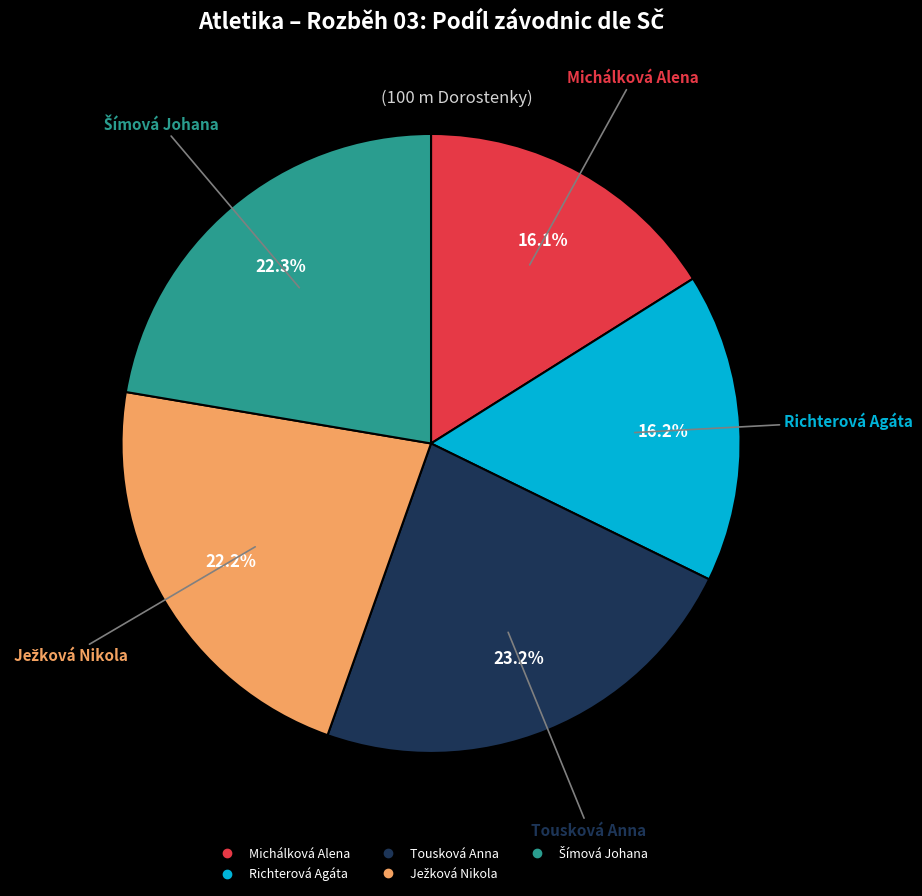

Is it true that Tousková Anna is 23% of the pie?

True